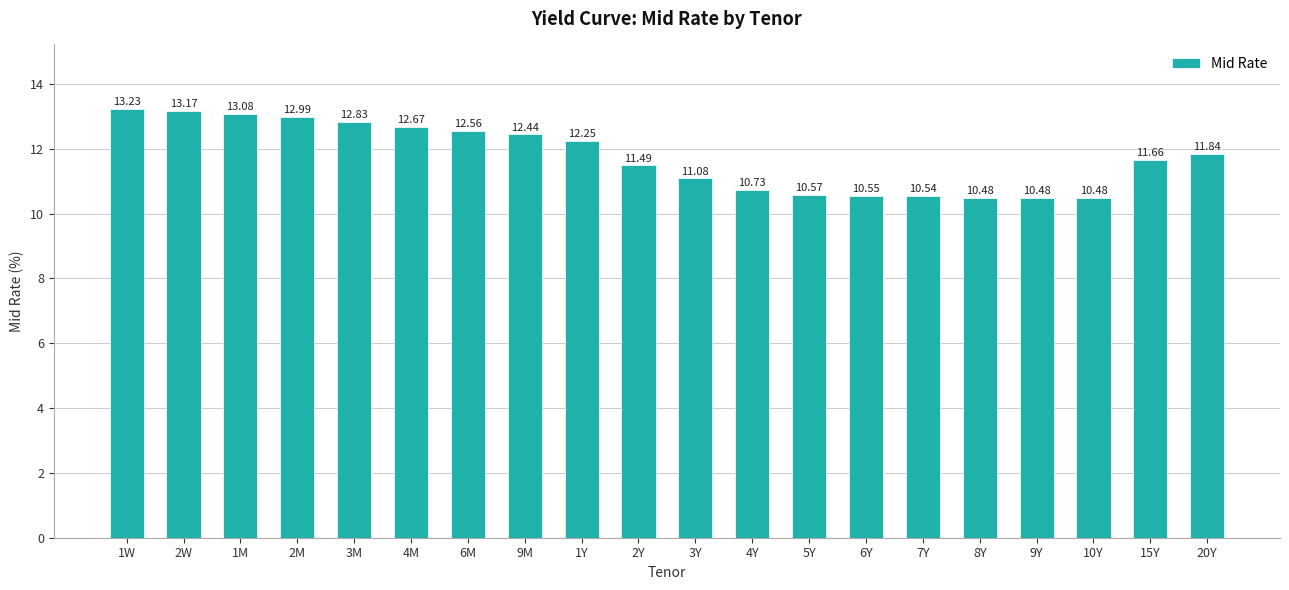

What is the change in value from 1W to 5Y?

-2.7